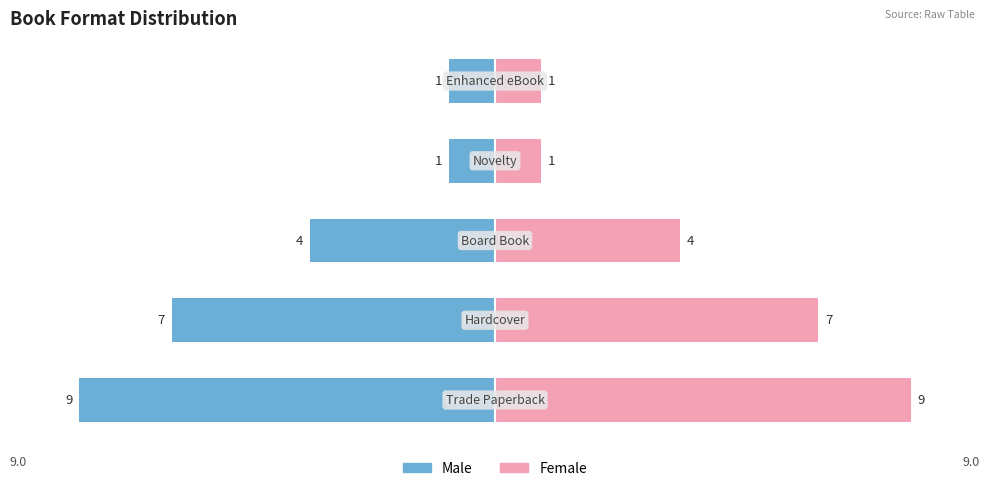

What is the difference between the Female values at 0 and 4?

8